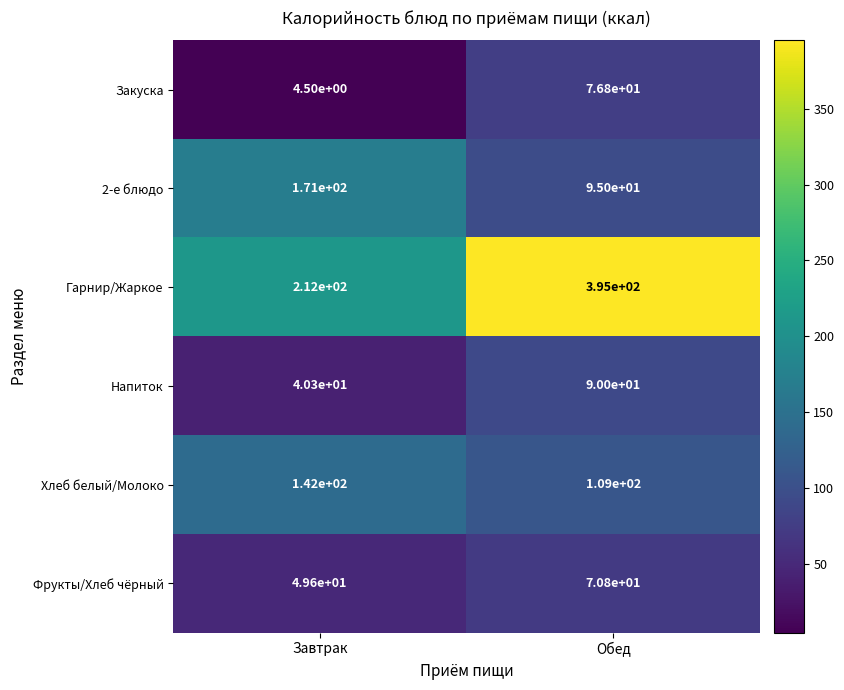

True or false: 2-е блюдо has a value of 108.1 at Завтрак.

False